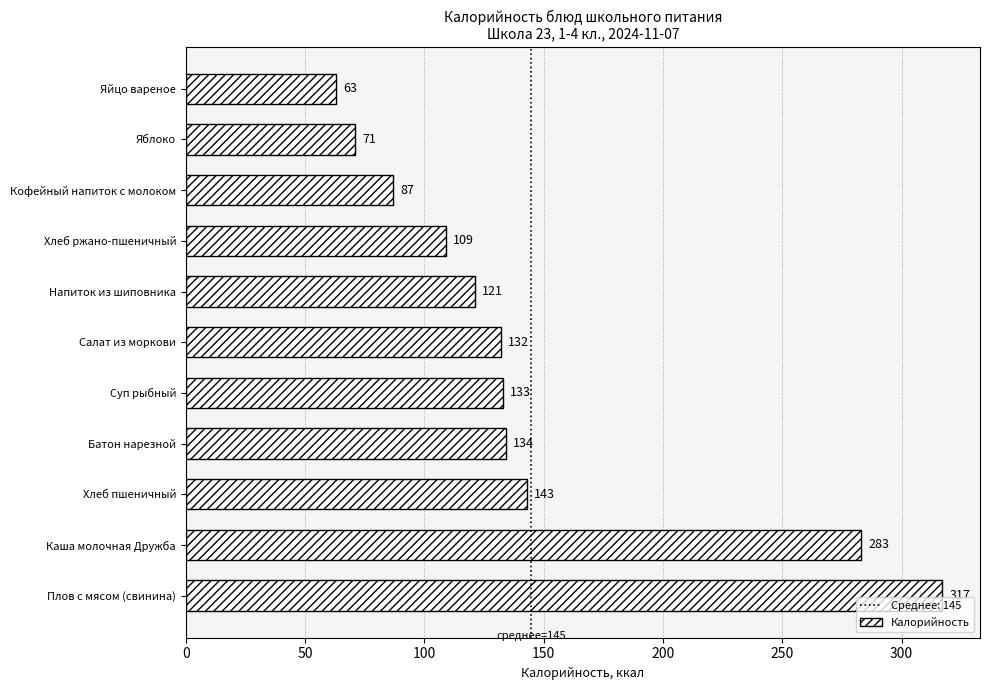

At which category does the chart reach its minimum across all series?

Яйцо вареное